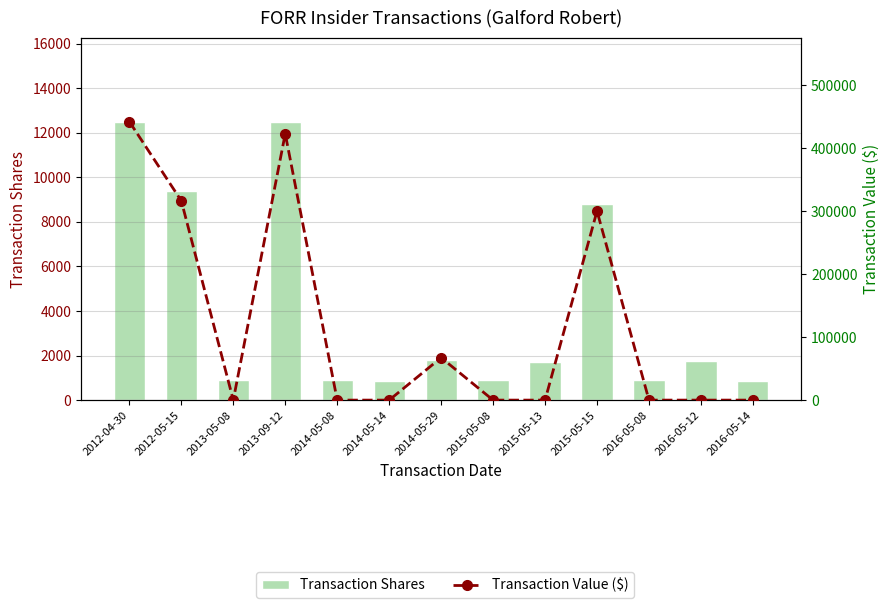

The value of Transaction Shares at 2016-05-14 is 869. True or false?

True